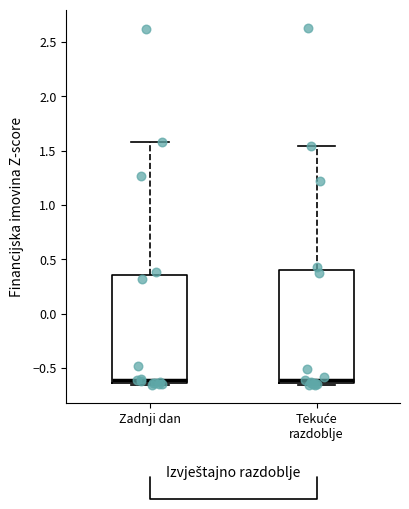

Reading left to right, transcribe this box plot: for each box, give where its median line is, the range the box spans, and where its two whiskers end, as read against the y-axis. The values are not printed on the chart, so give them approximately, as read against the axis.

Zadnji dan: median -0.60, box -0.65 to 0.35, whiskers -0.65 to 1.60
Tekuće razdoblje: median -0.60, box -0.65 to 0.40, whiskers -0.65 (just below the box's lower edge) to 1.55